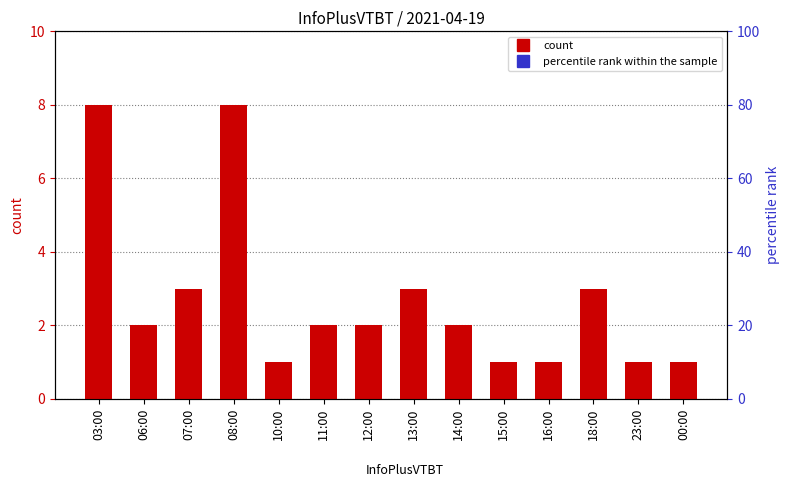

True or false: the data shows 8 at 03:00.

True